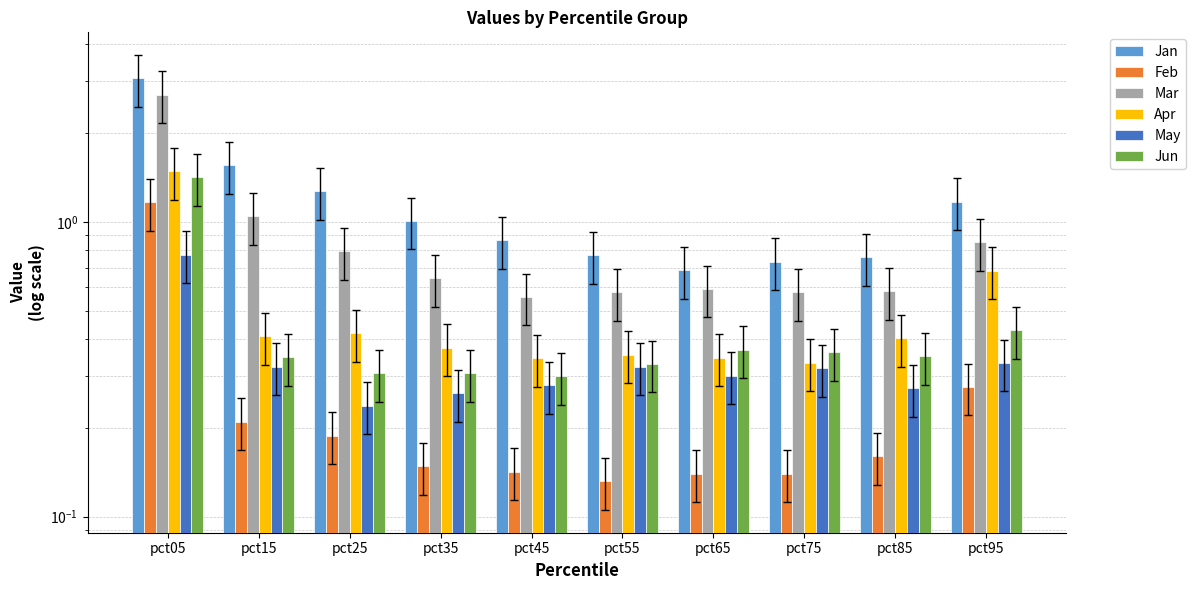

What is the difference between the second highest and second lowest values in the Jan series?

0.8